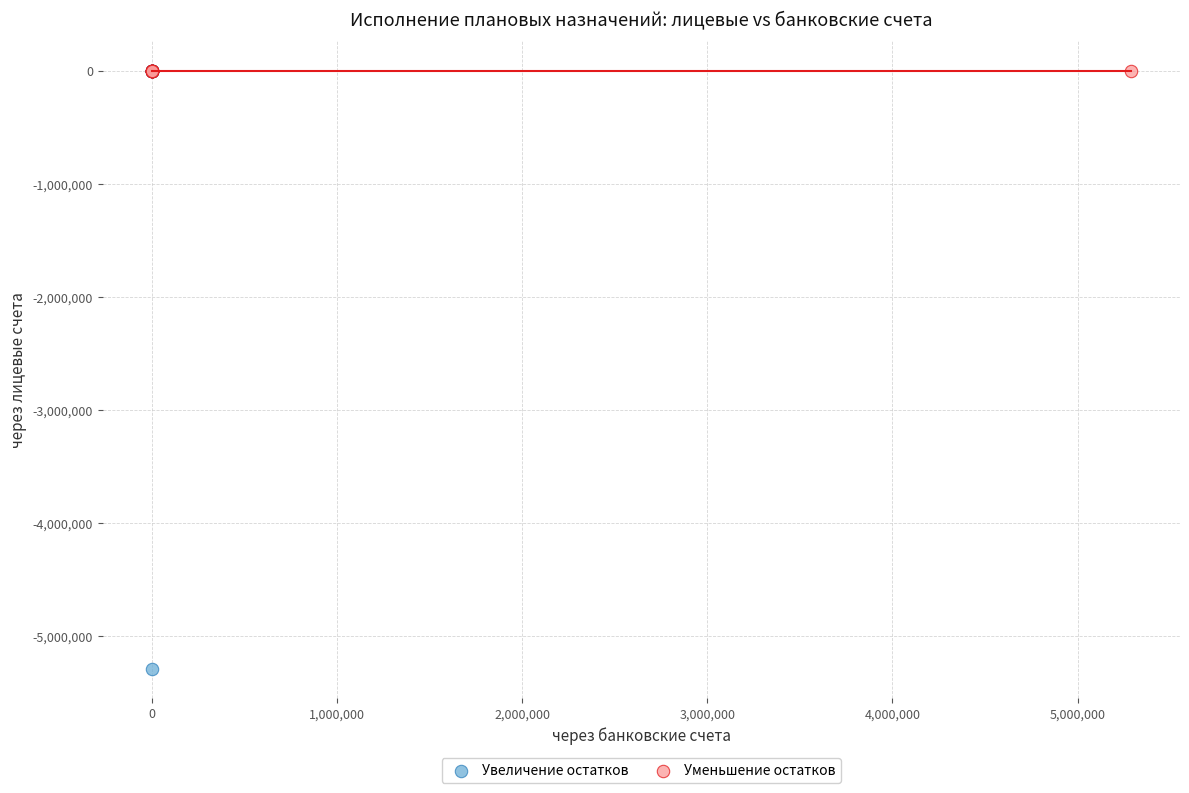

Which series reaches the minimum Y coordinate?

Увеличение остатков